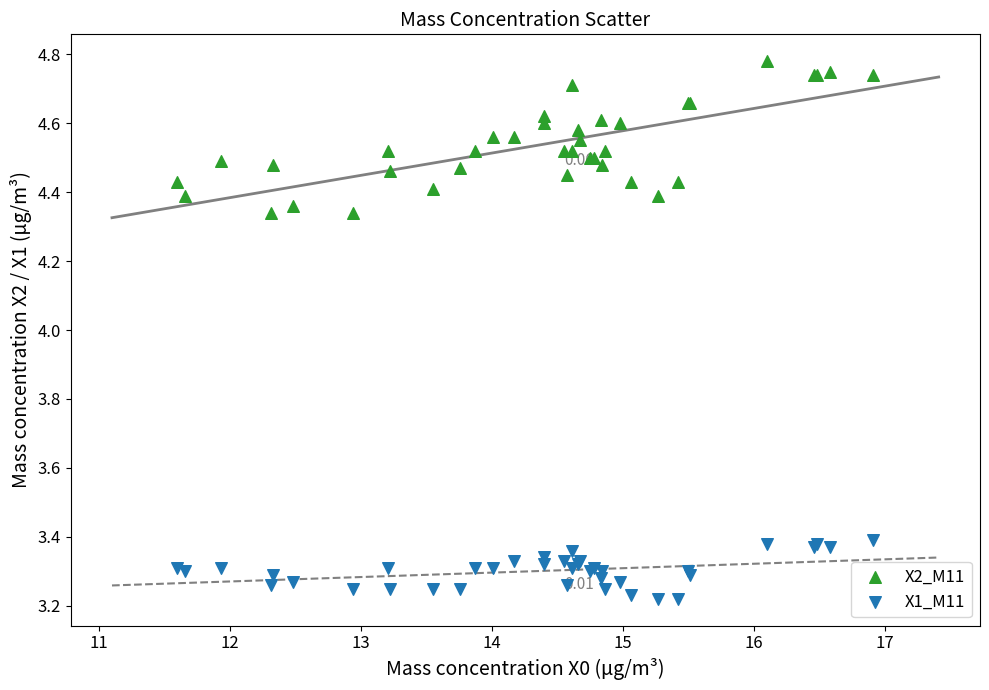

Which series has the largest Y range (max minus min)?

X2_M11